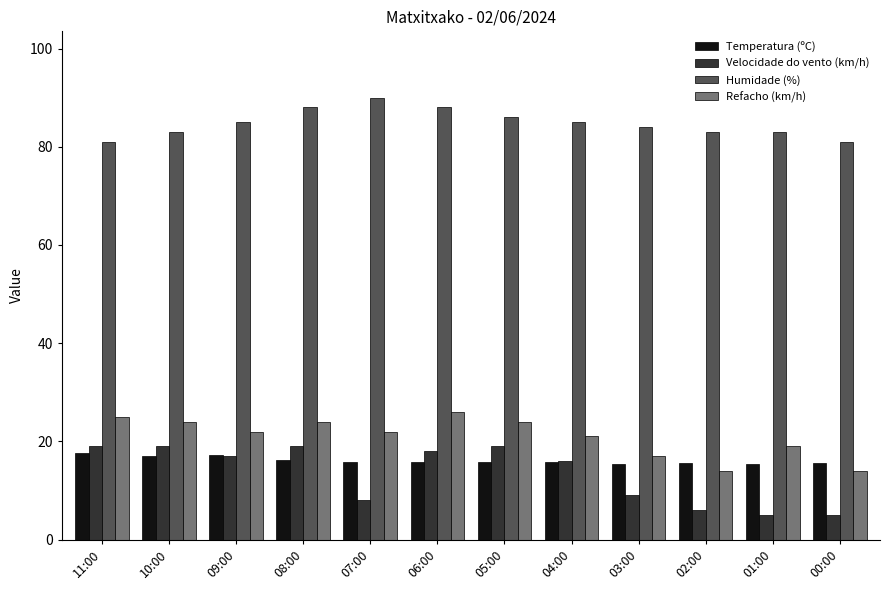

The value of Refacho (km/h) at 04:00 is 11.0. True or false?

False